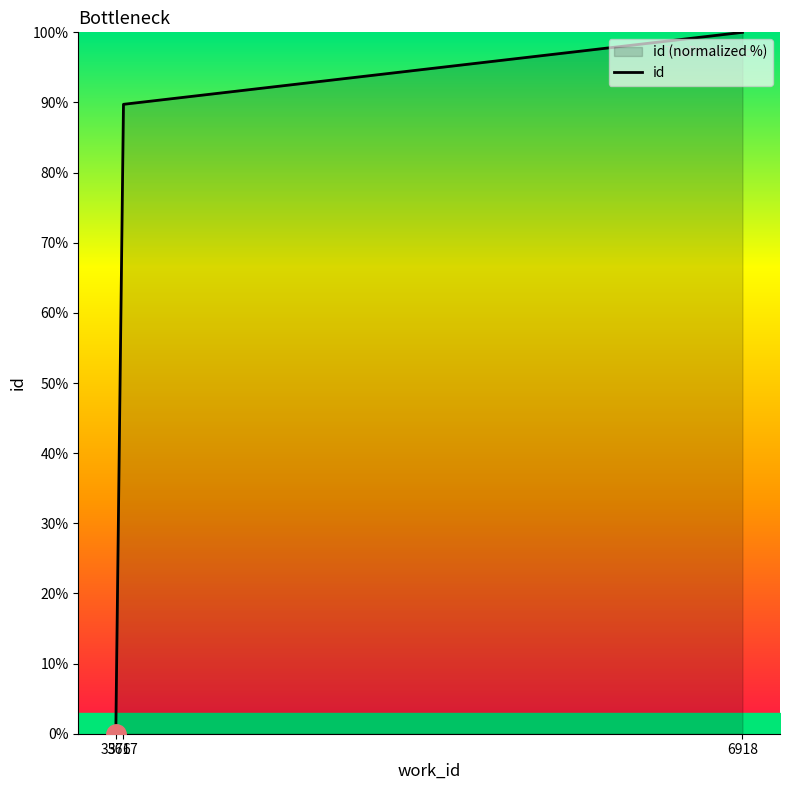

At which label is the value closest to 50?

3617